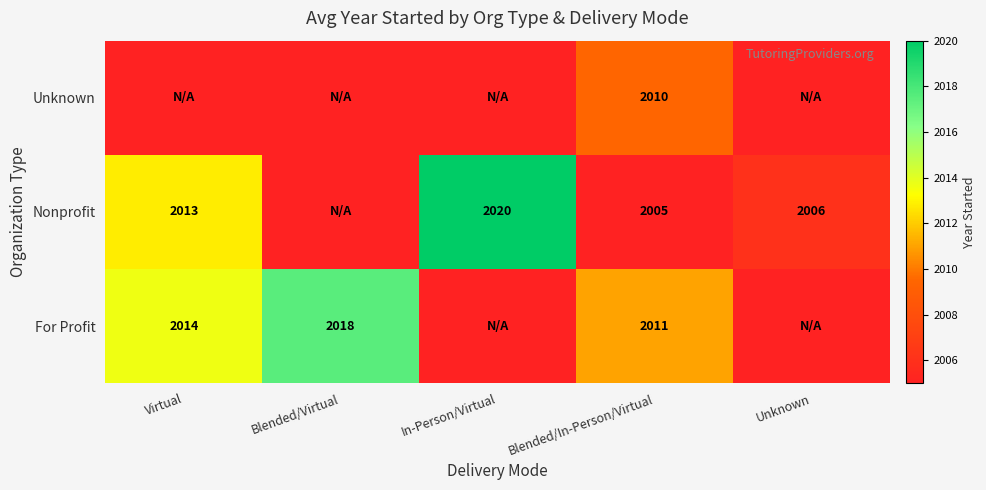

Which has a higher value, Unknown or Blended/In-Person/Virtual?

Blended/In-Person/Virtual